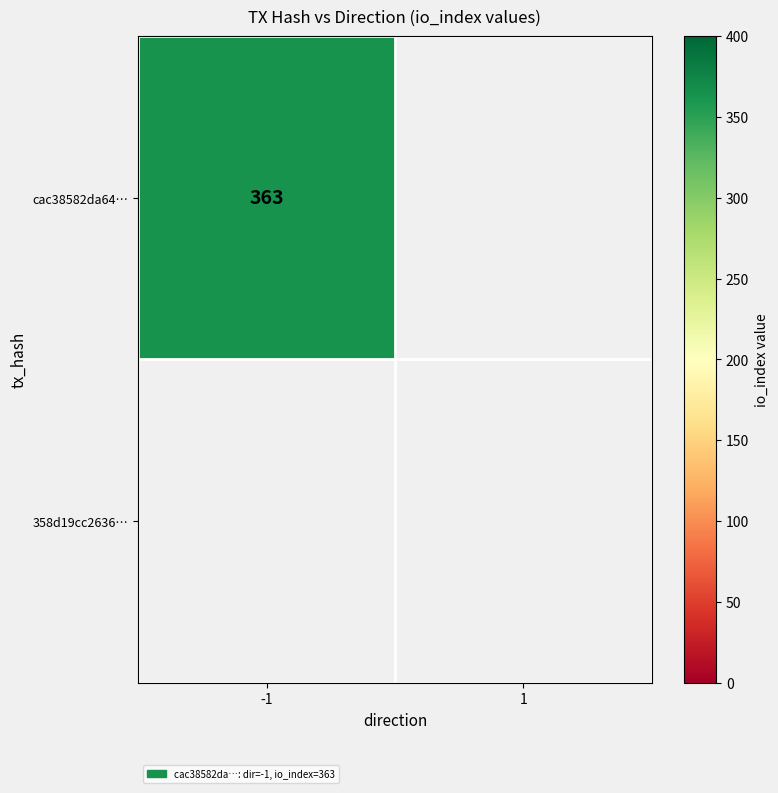

What is the sum of all cac38582da646f4b87b672e902b21e7232cc4a9 values?

363